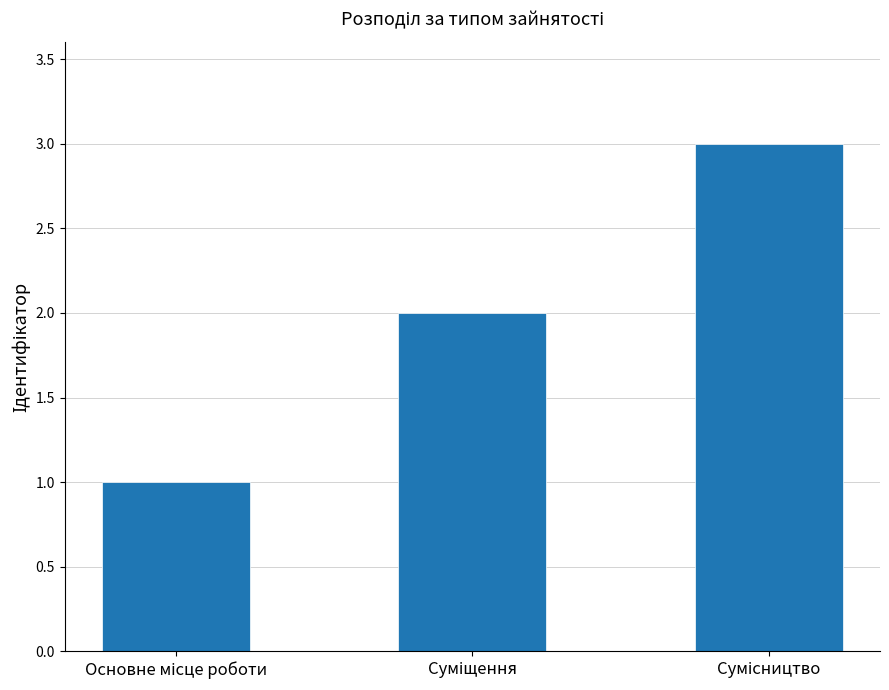

What is the maximum value shown in the chart?

3